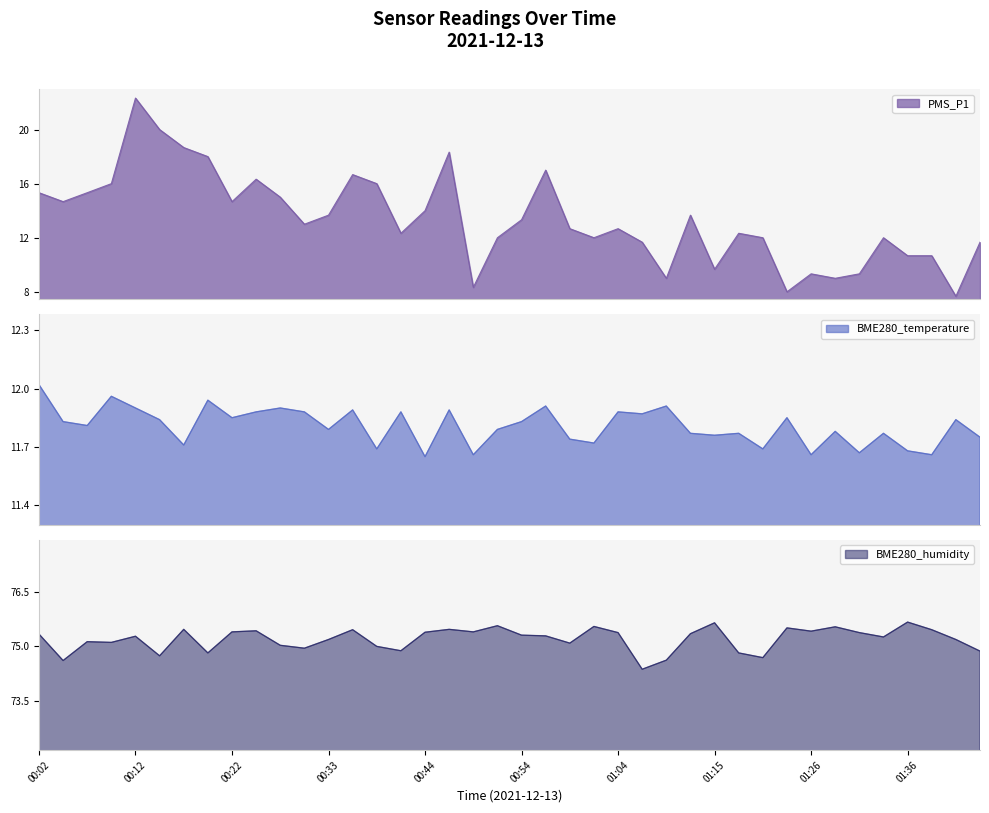

In BME280_temperature, how many points are lower than both neighbors (excluding endpoints)?

14